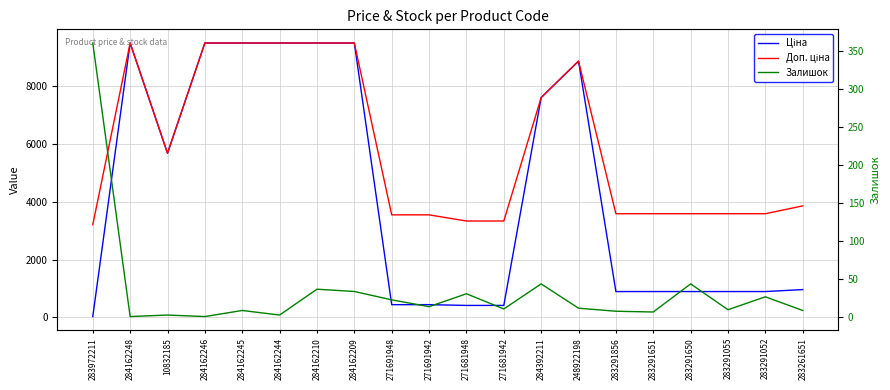

Is the value of Ціна at 284162246 greater than the value of Залишок at 284162245?

Yes